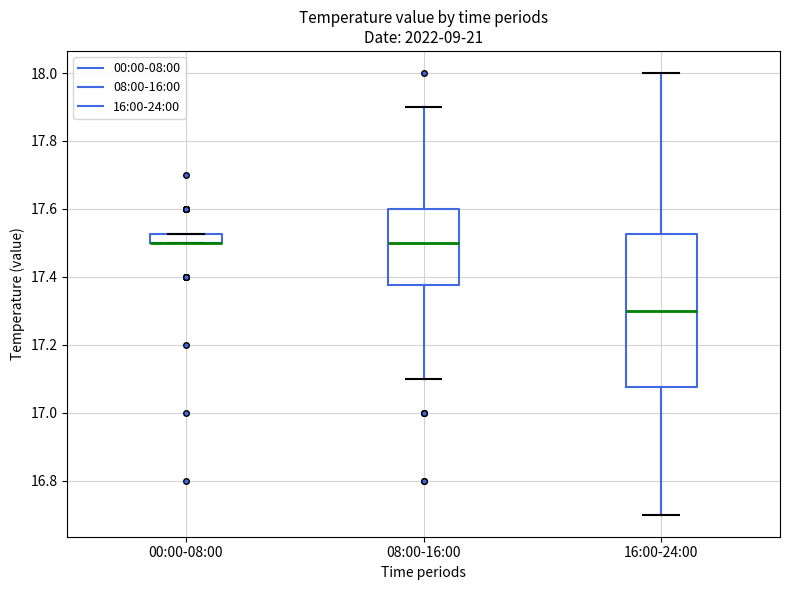

Where is the lower edge of the box for 16:00-24:00 on the y-axis? The values are not printed on the chart, so give them approximately, as read against the axis.

17.08